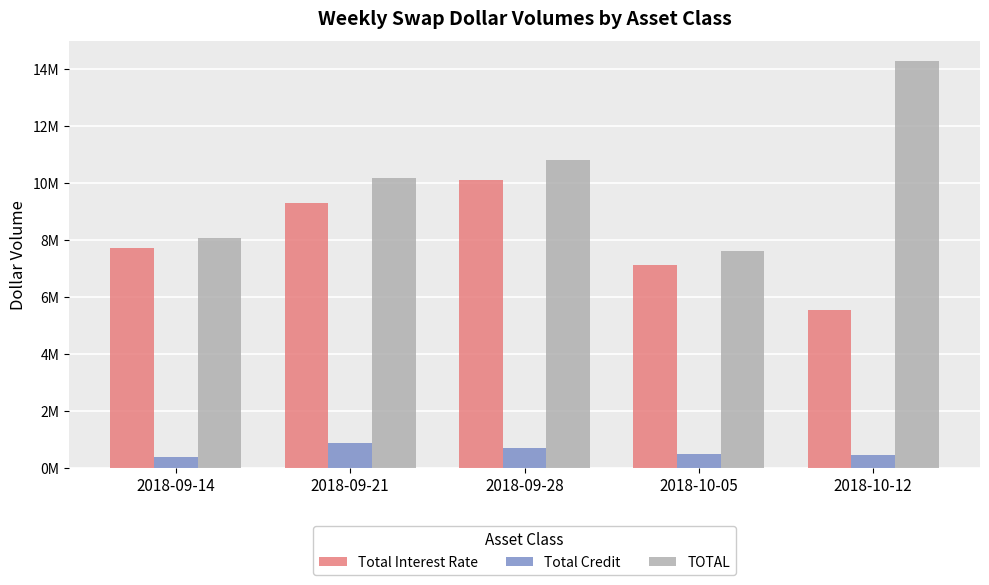

Count the Total Interest Rate values in the range 7128861 to 9300565.

3